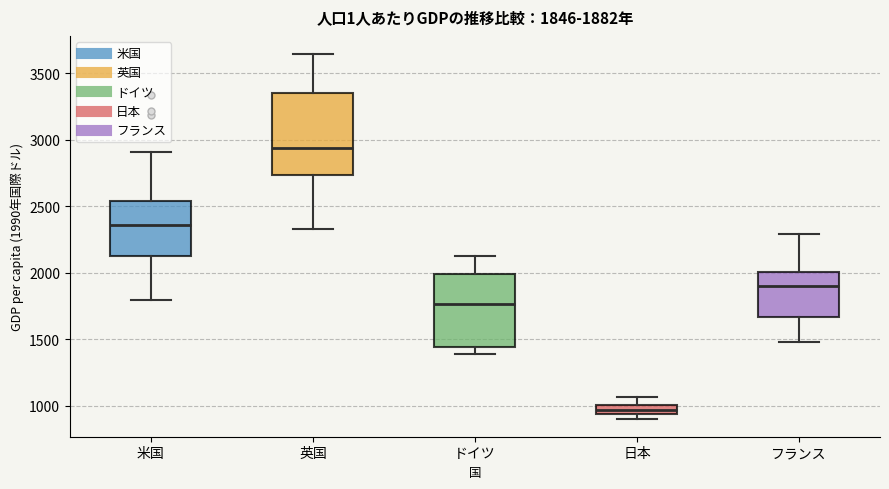

Which box is the tallest, from its lower edge to its upper edge?

英国